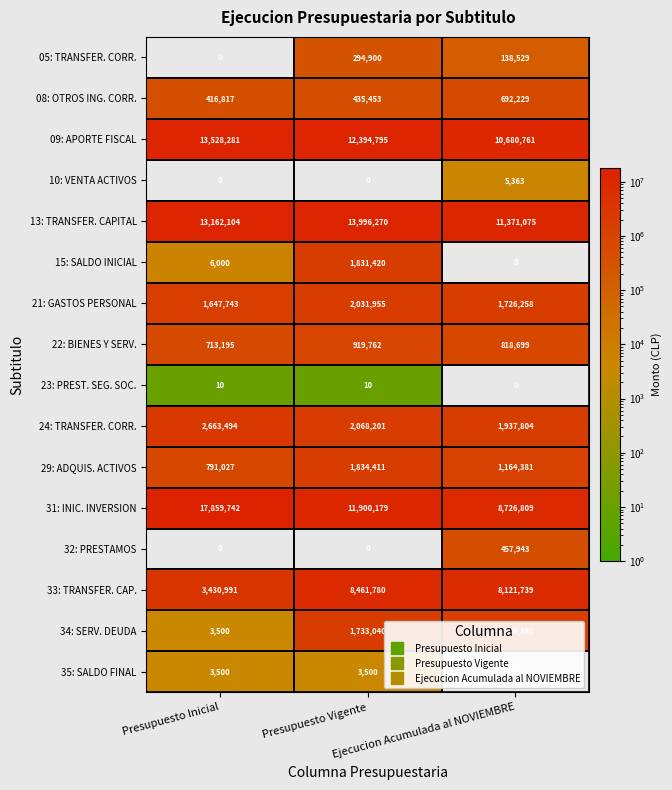

What is the greatest value displayed?

17859742